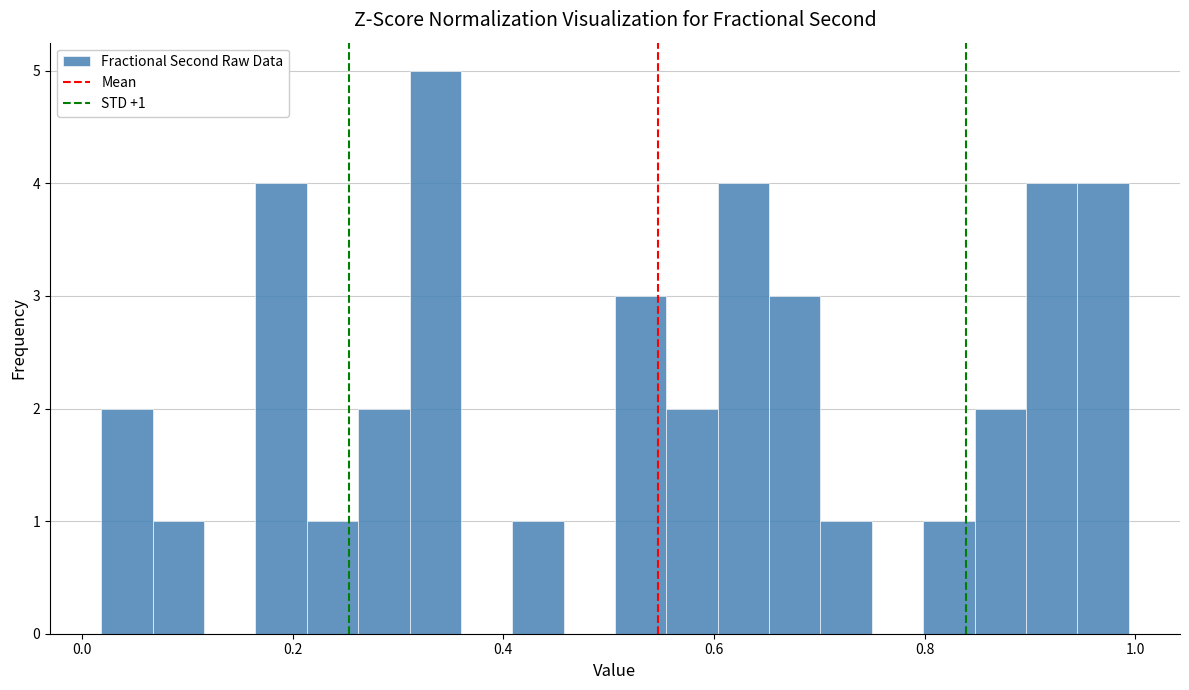

Around what value on the x-axis is the tallest bar? Give the approximate position of its centre, as read against the axis.

0.34